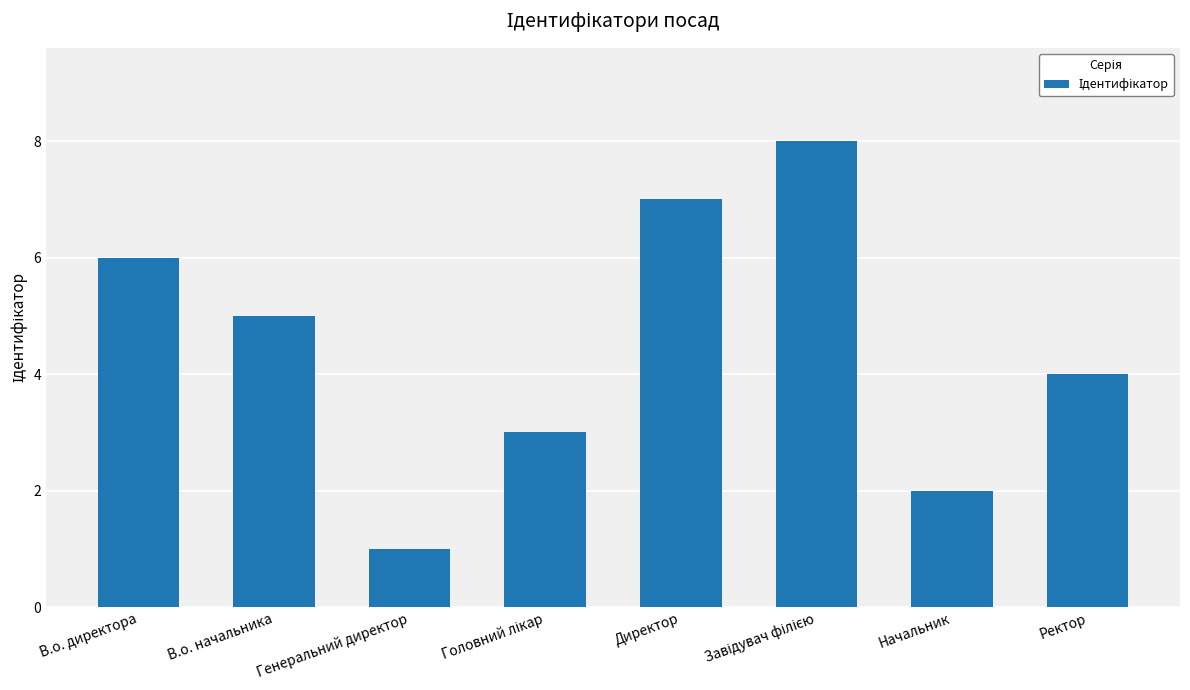

How many series are shown in this chart?

1